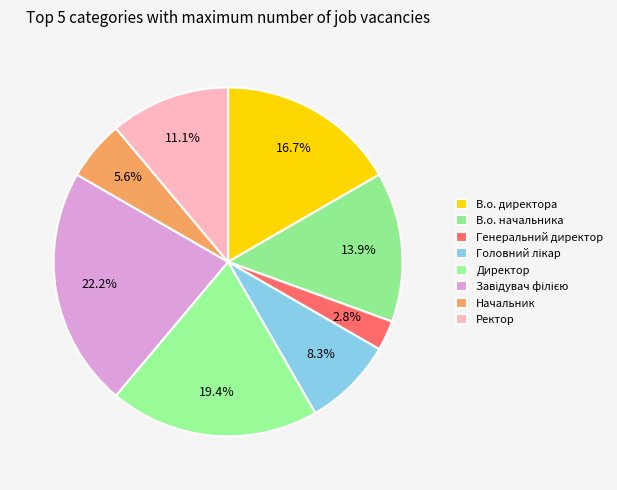

Which has a higher value, Директор or Завідувач філією?

Завідувач філією